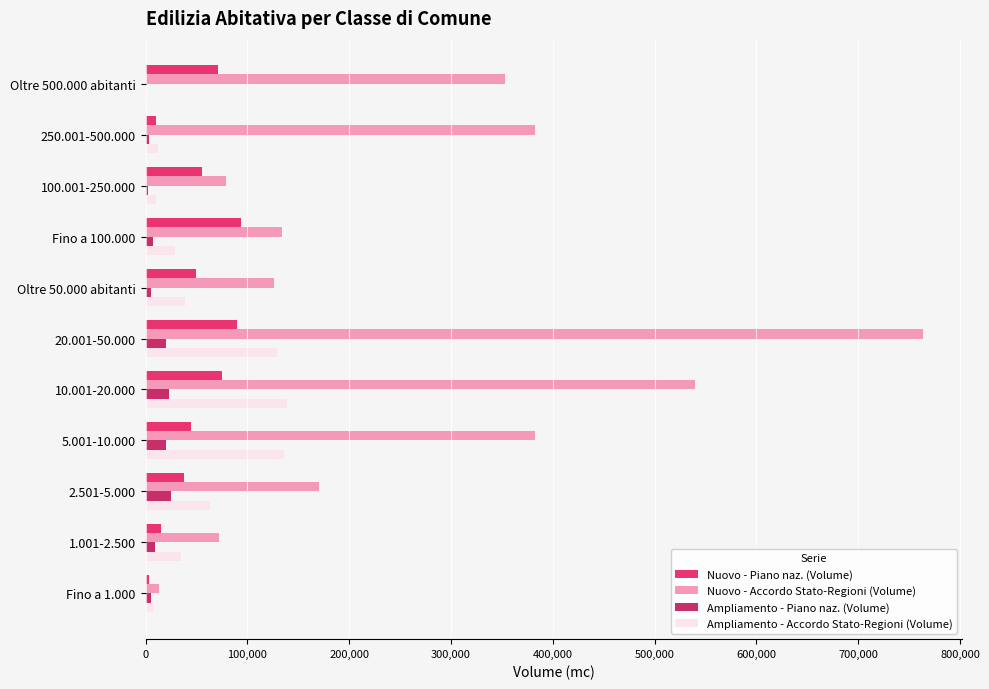

At which category is the sum across all series the highest?

20.001-50.000